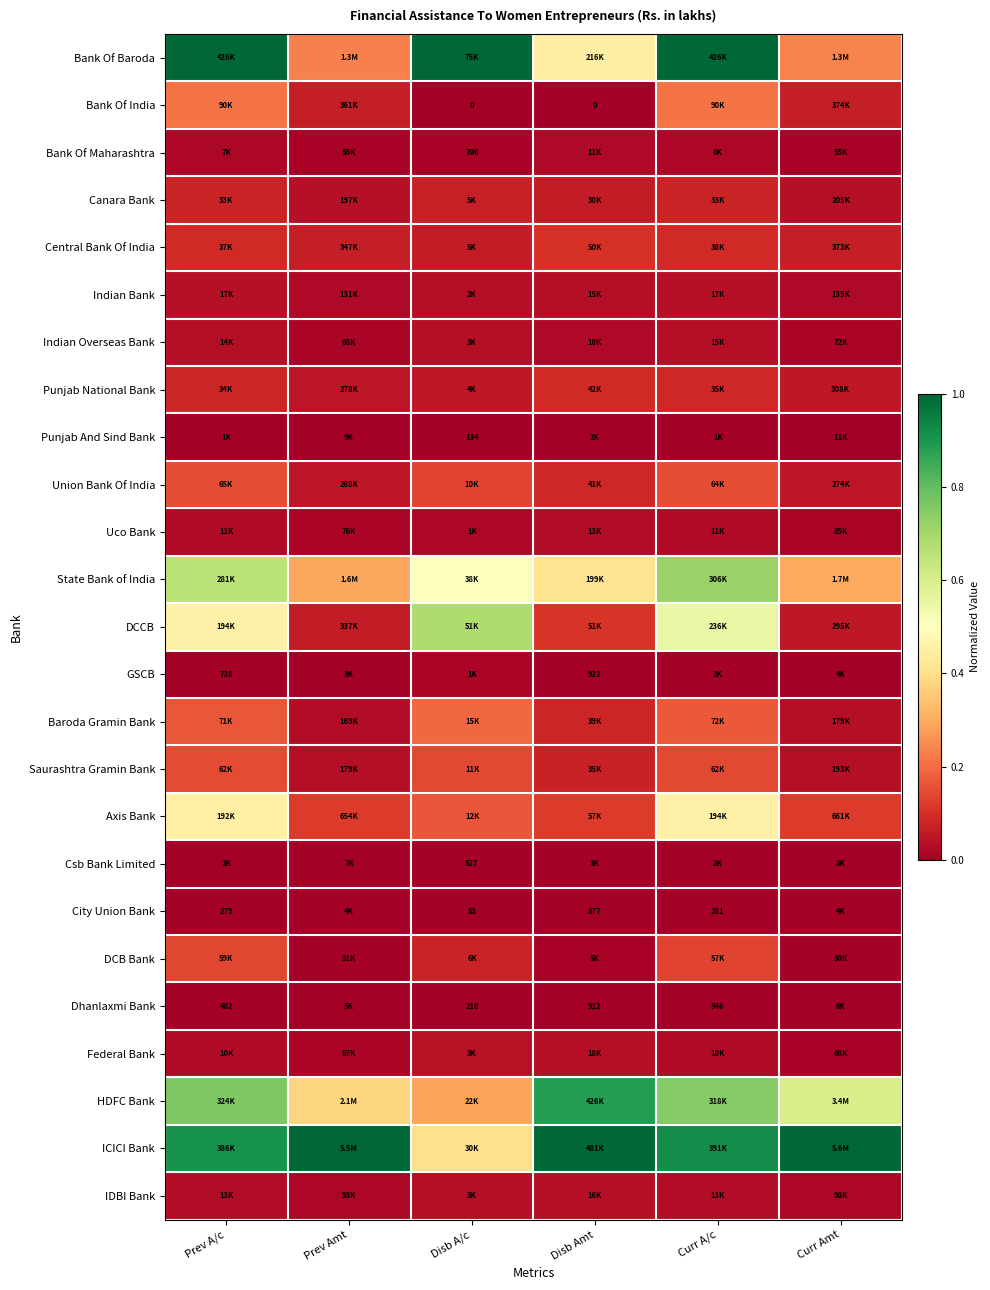

Count the Axis Bank values in the range 0 to 1.

6